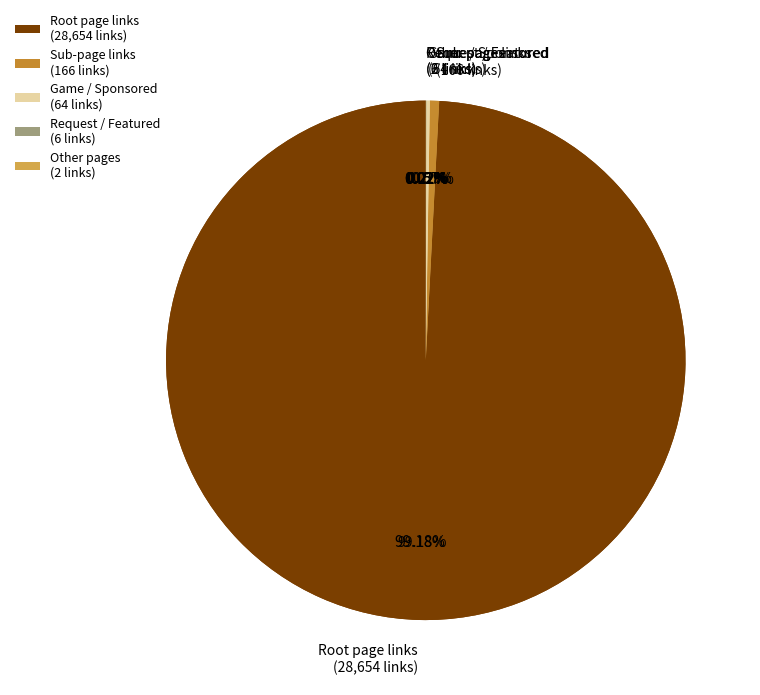

Is there any slice that represents more than half of the pie?

Yes